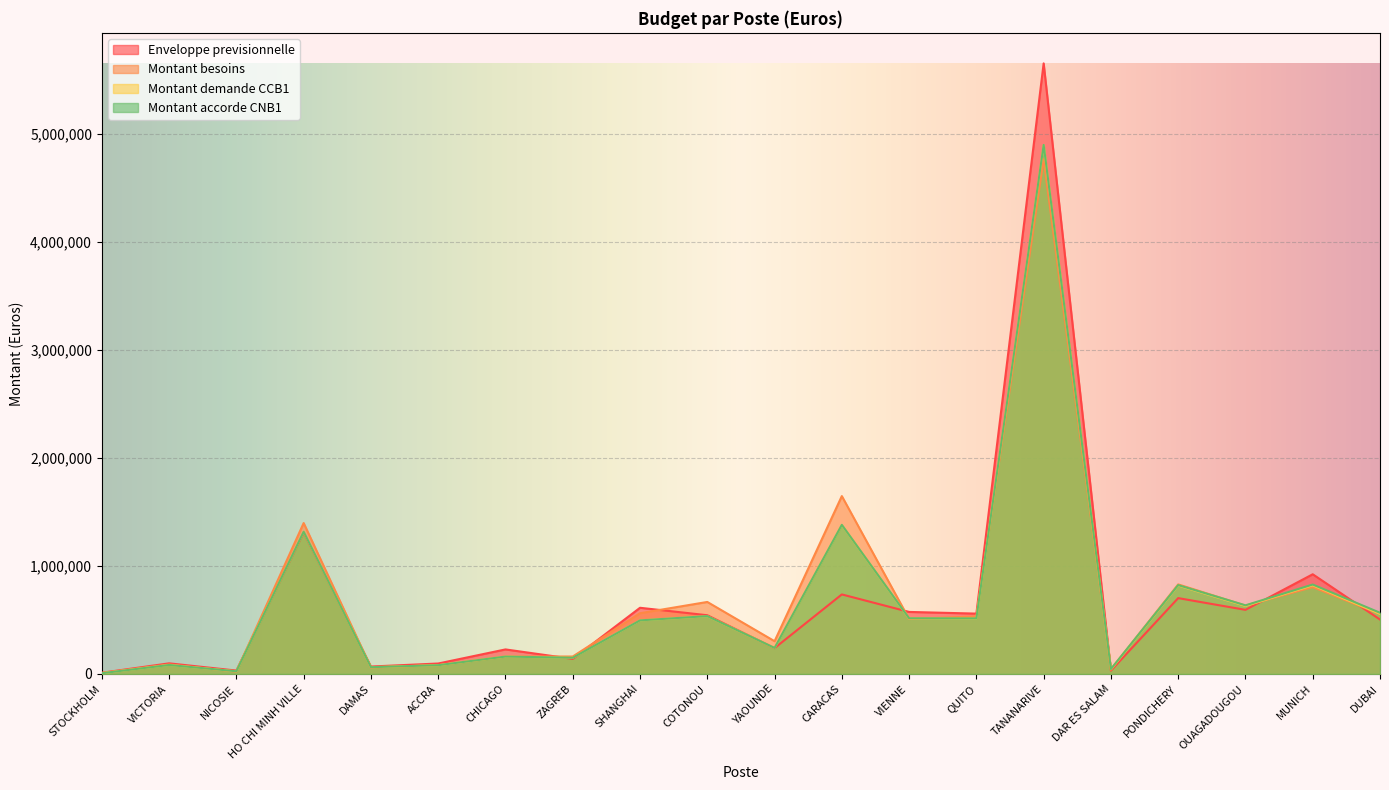

What value does the Montant demande CCB1 series have at DAR ES SALAM?

41309.8